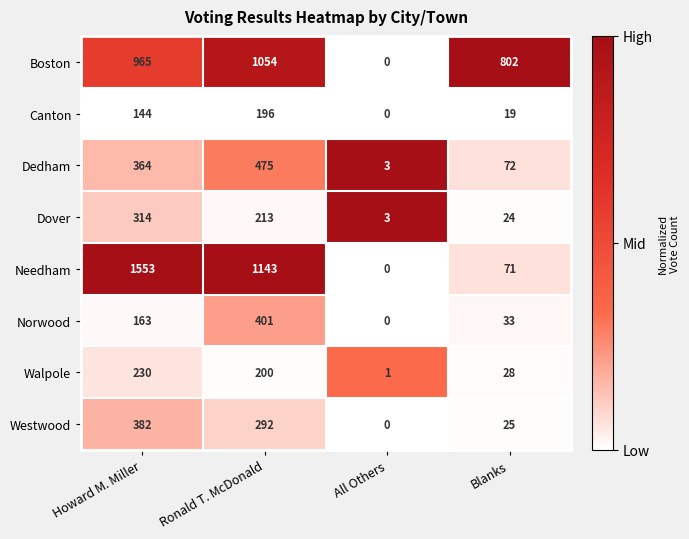

What is the difference between the highest and lowest values at All Others?

3